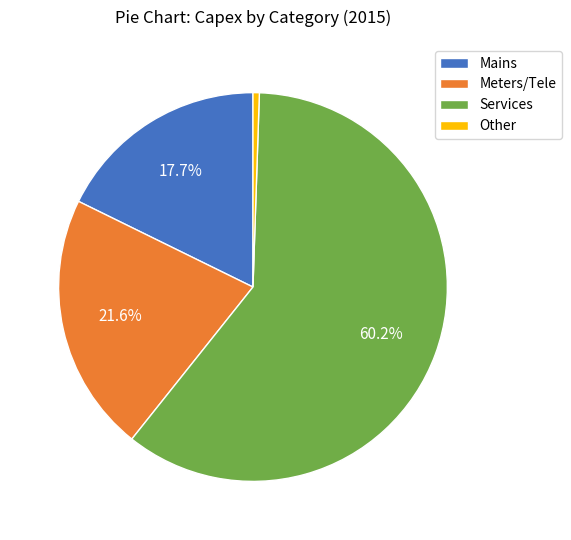

Is the sum of Other and Mains greater than half?

No